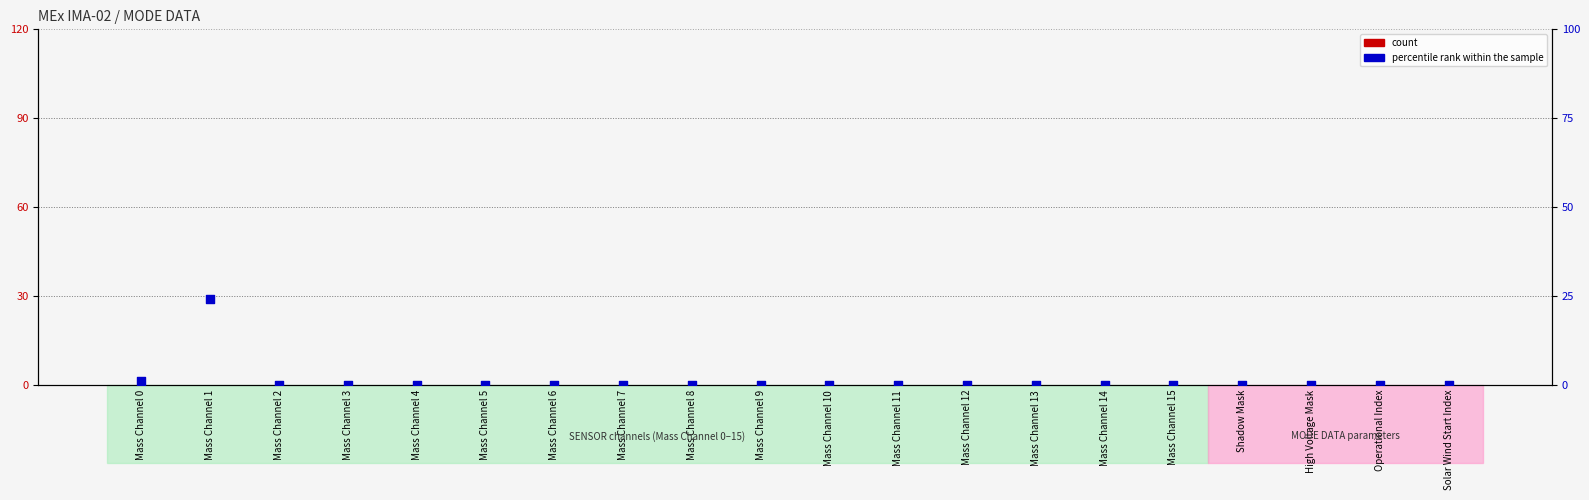

Which series has the largest Y range (max minus min)?

percentile rank within the sample